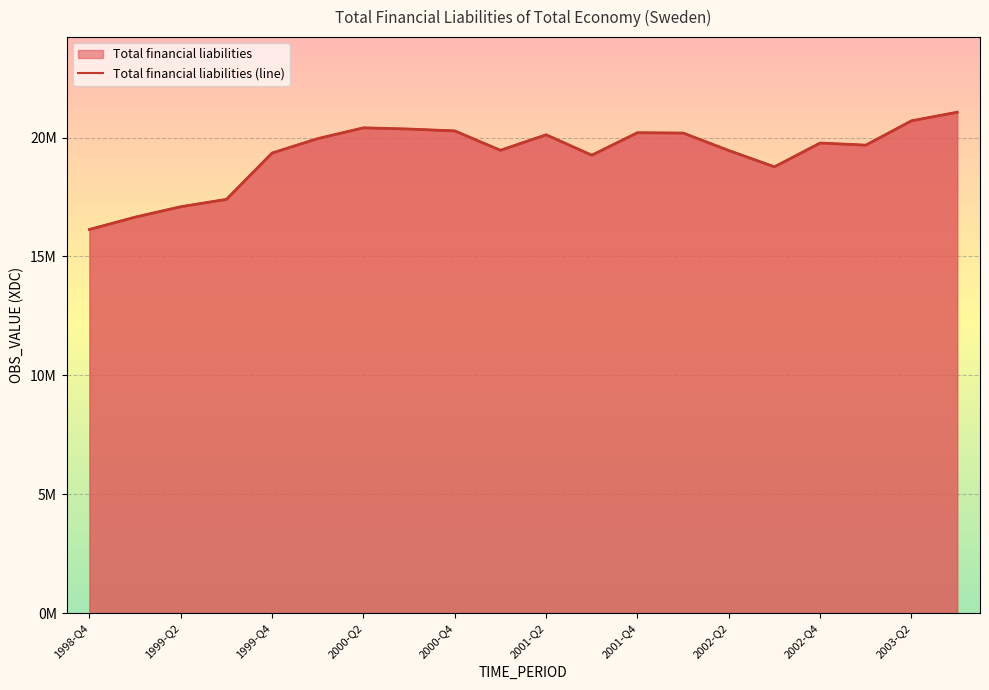

How many lines are shown in the chart?

1